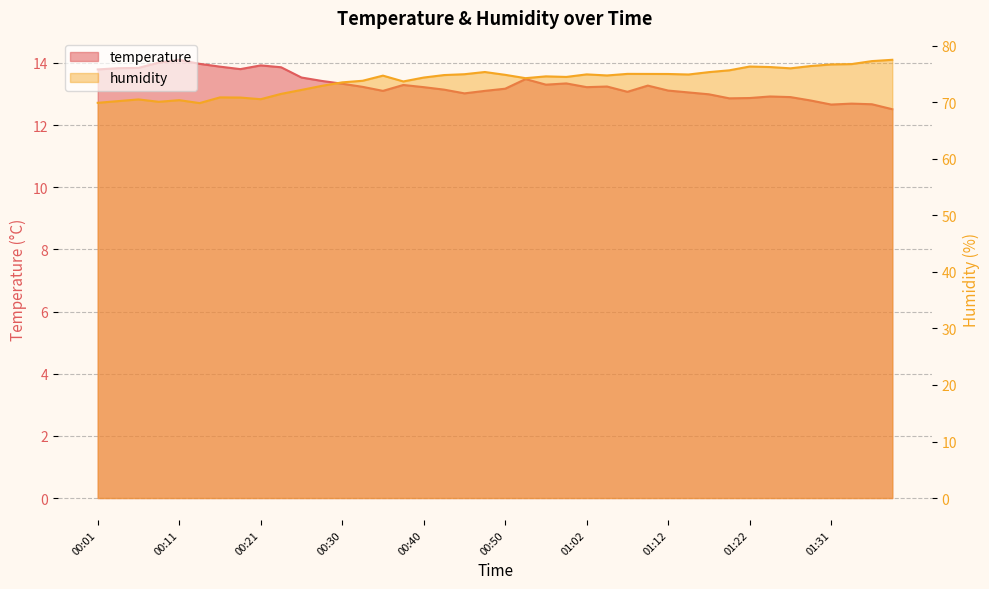

What is the minimum value shown in the chart?

12.5